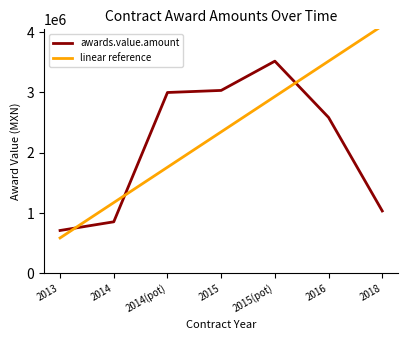

Which label corresponds to the smallest value in the chart?

2013